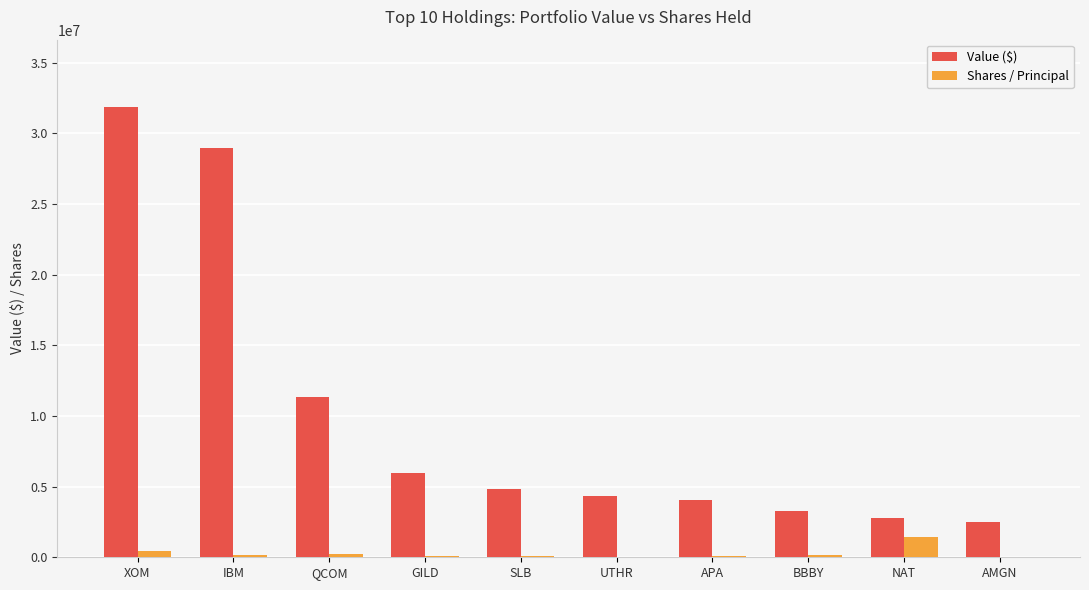

What is the sum of the Value ($) values at XOM and BBBY?

35150000